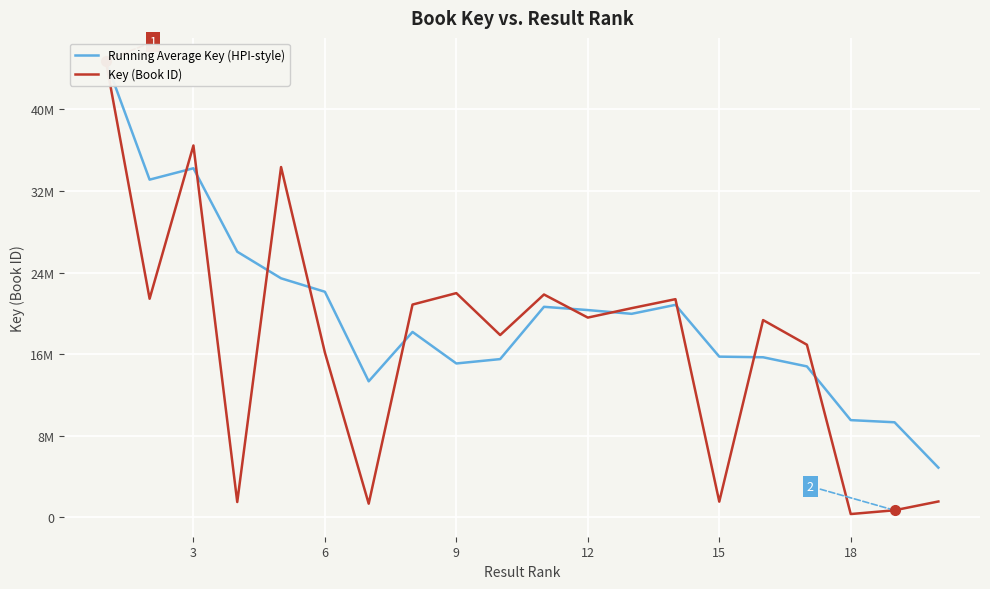

Between 12 and 13, which series saw the biggest shift?

Key (Book ID)